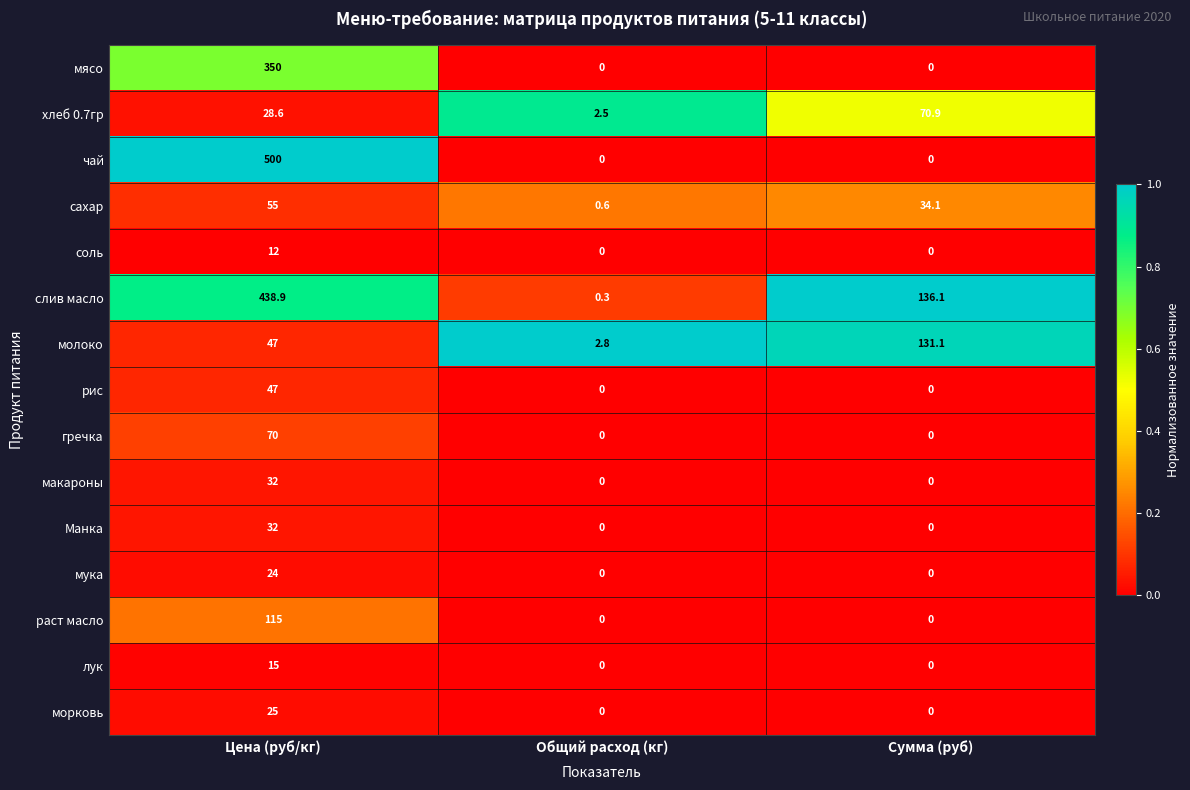

What is the spread (max minus min) of values at Сумма (руб)?

136.1